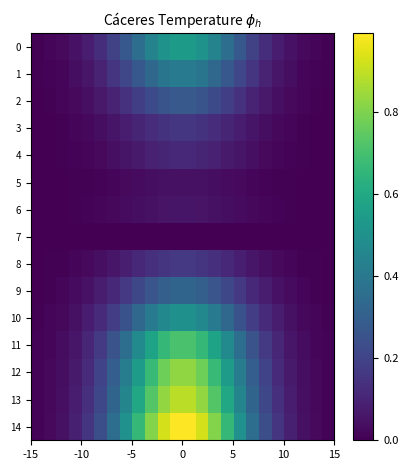

At how many categories does at least one series exceed 0?

24